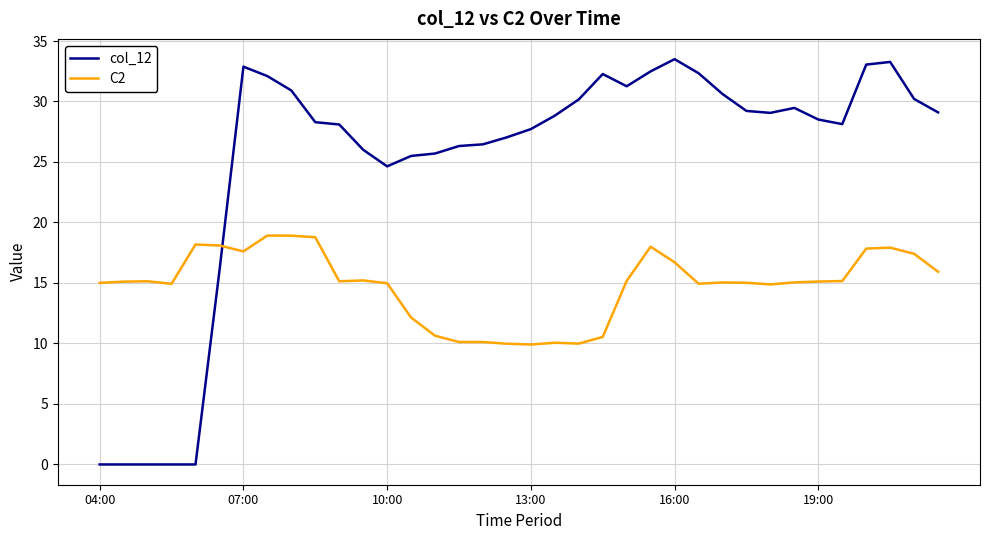

True or false: C2 and col_12 cross at least once.

True